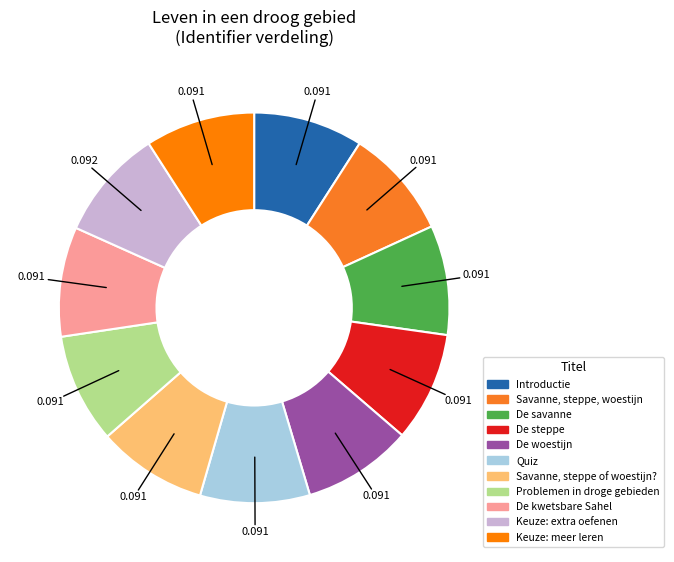

How many slices are in this pie chart?

11